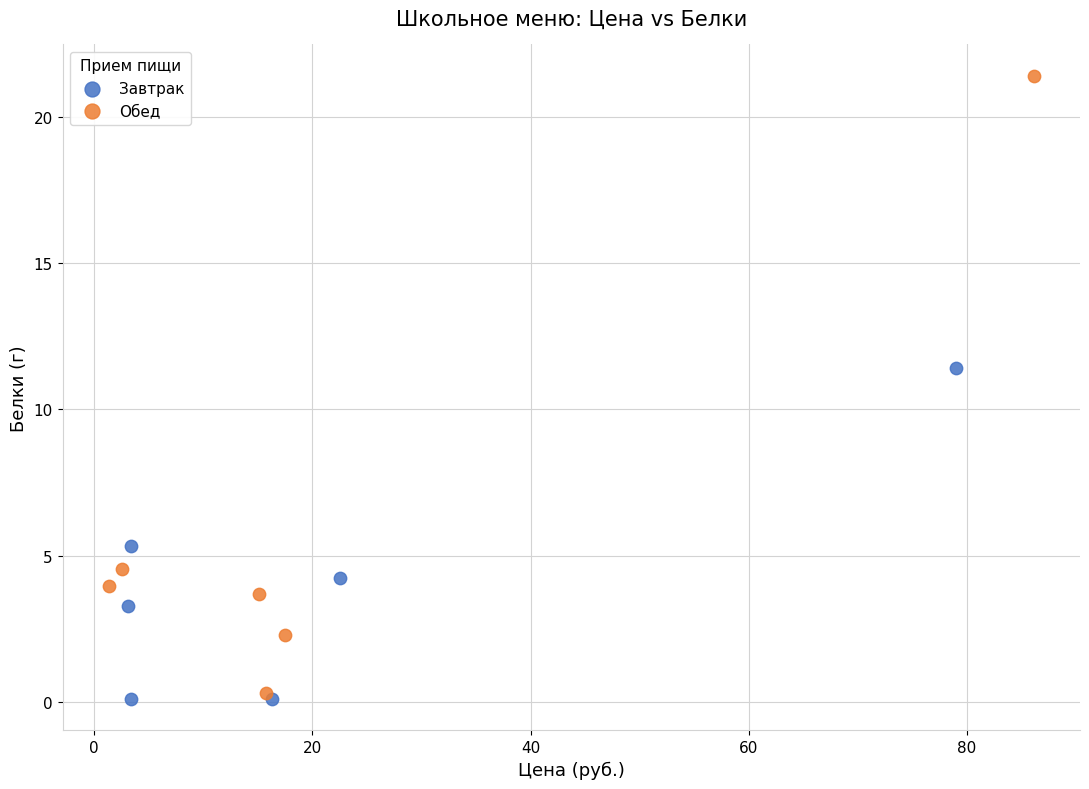

Which series reaches the maximum Y coordinate?

Обед